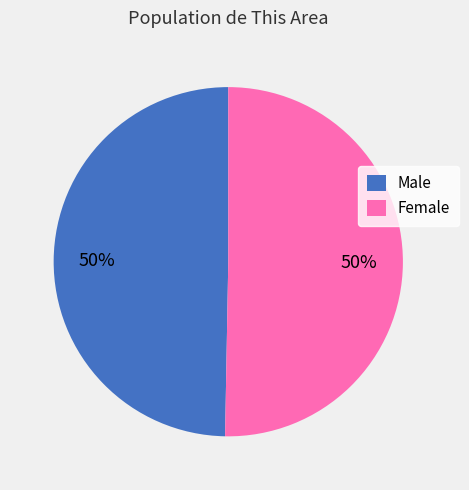

How many slices are in this pie chart?

2